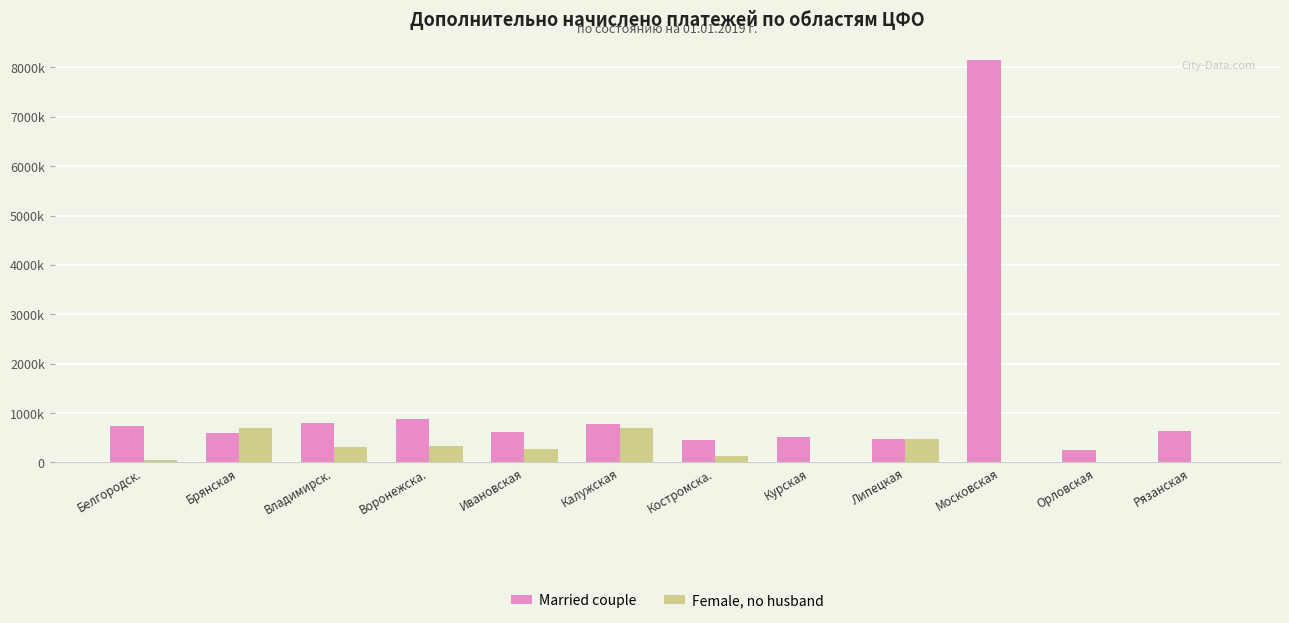

What are all the series names shown in the legend?

Married couple, Female, no husband